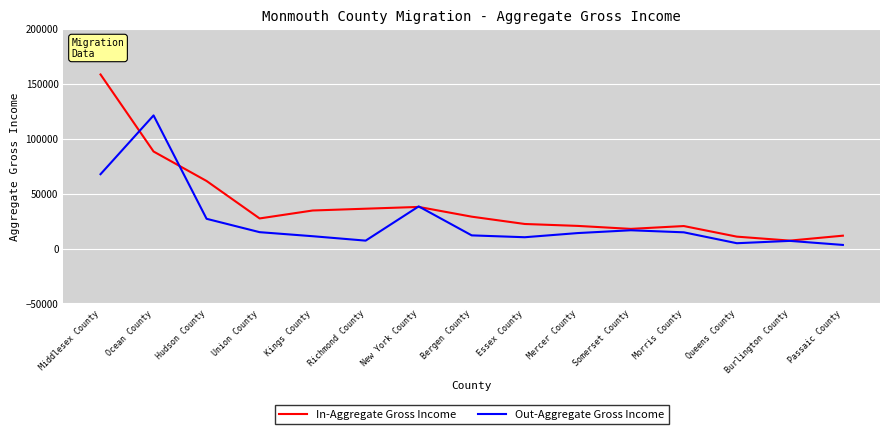

True or false: In-Aggregate Gross Income and Out-Aggregate Gross Income intersect in this chart.

True